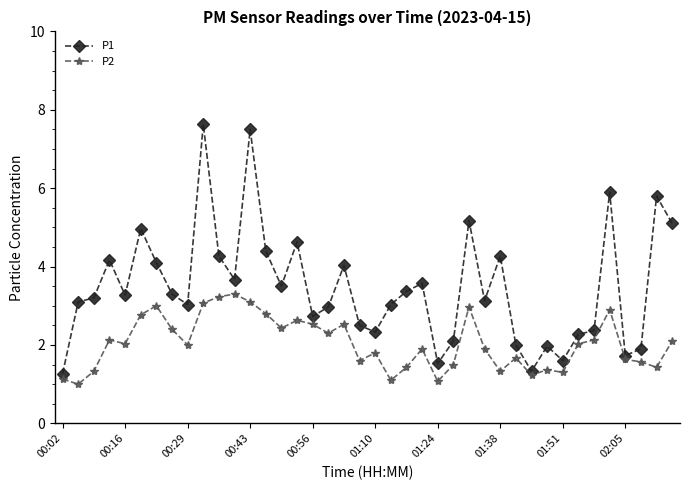

True or false: P2 and P1 cross at least once.

False